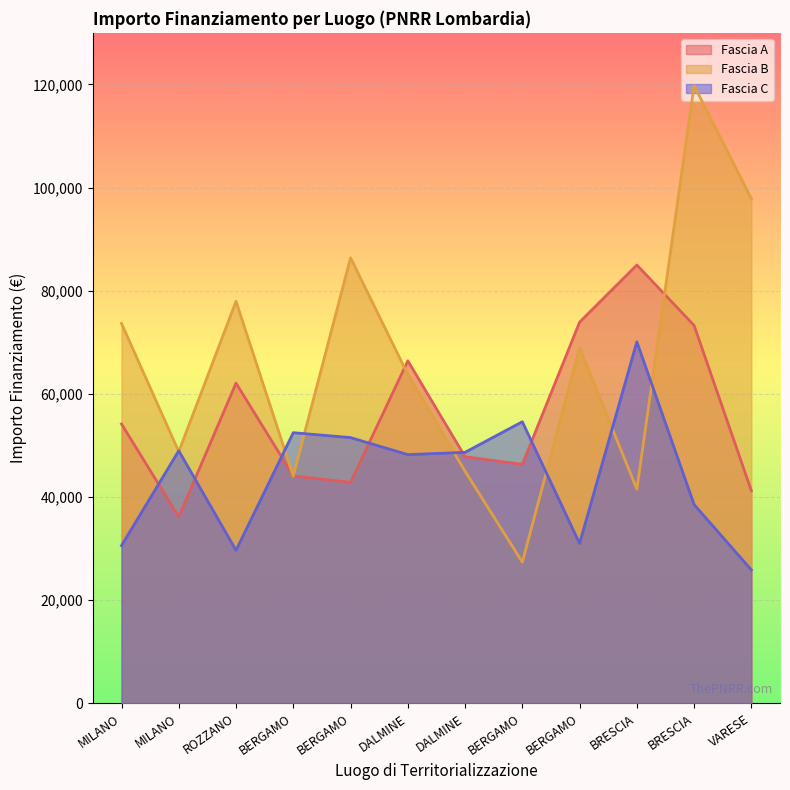

Where is the first local minimum for Fascia B?

MILANO